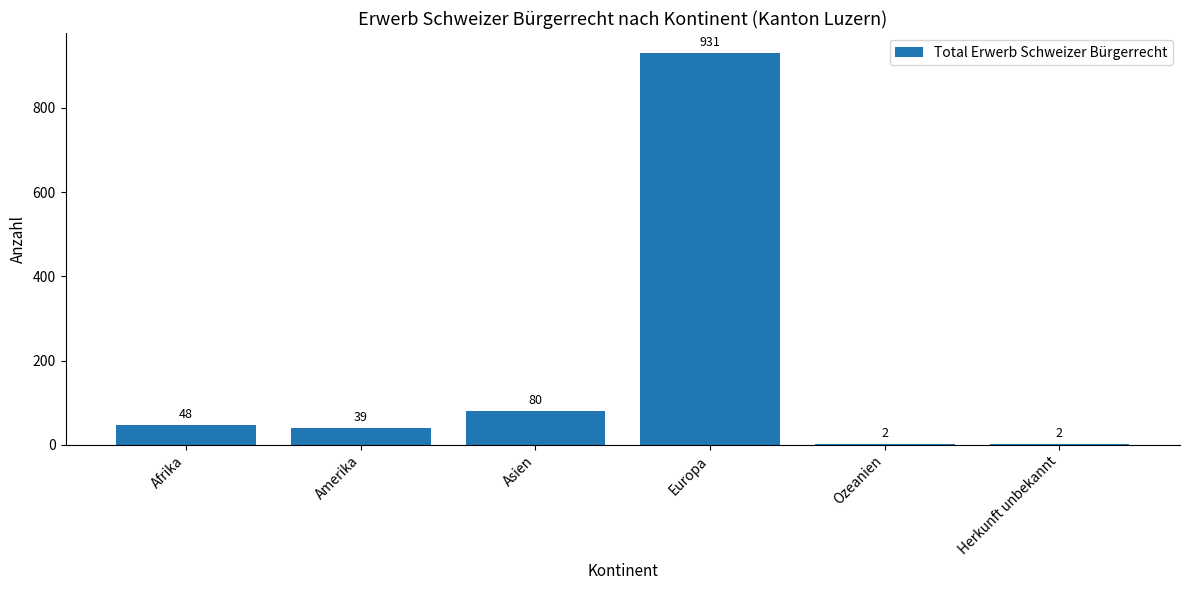

Which label corresponds to the largest value in the chart?

Europa